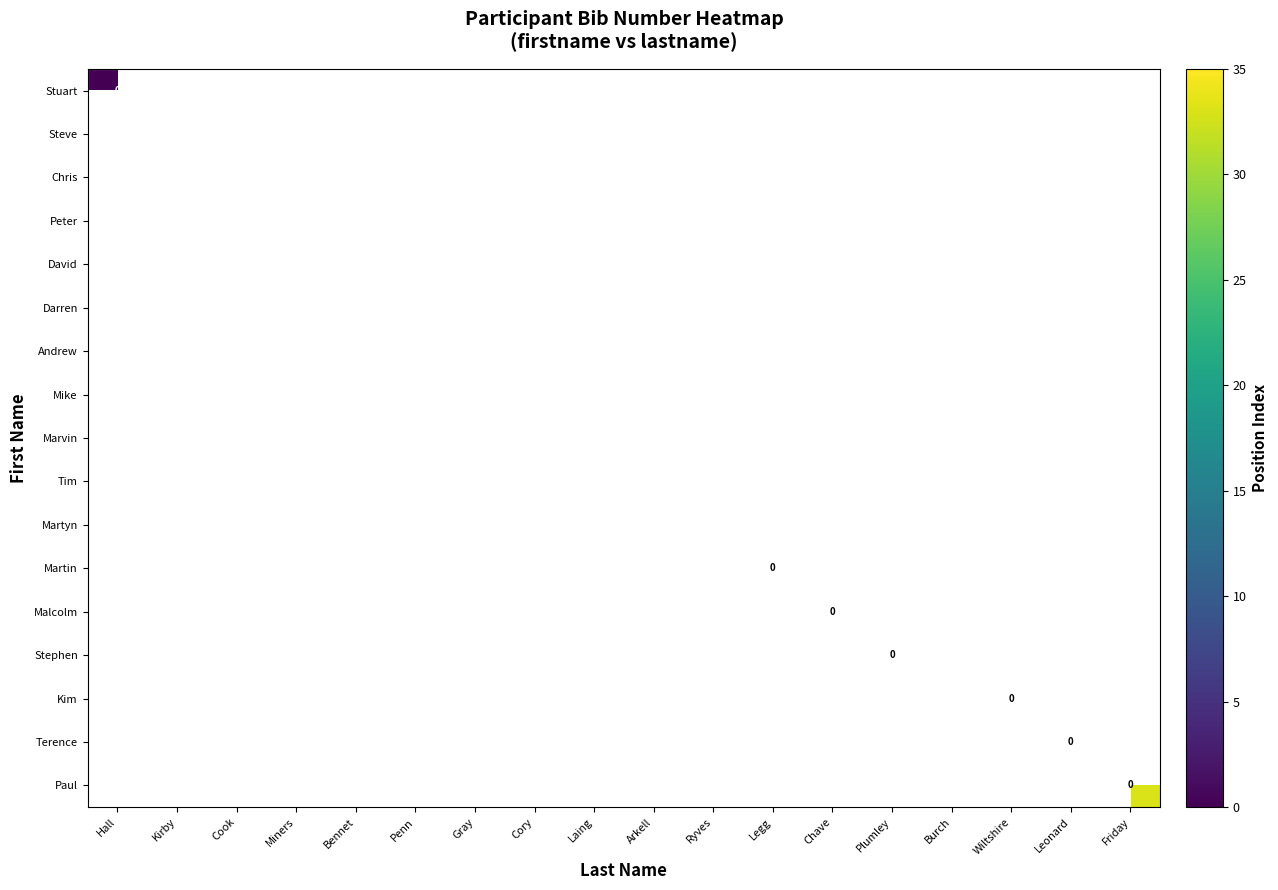

Is the value of Kim at Miners greater than the value of Andrew at Chave?

No